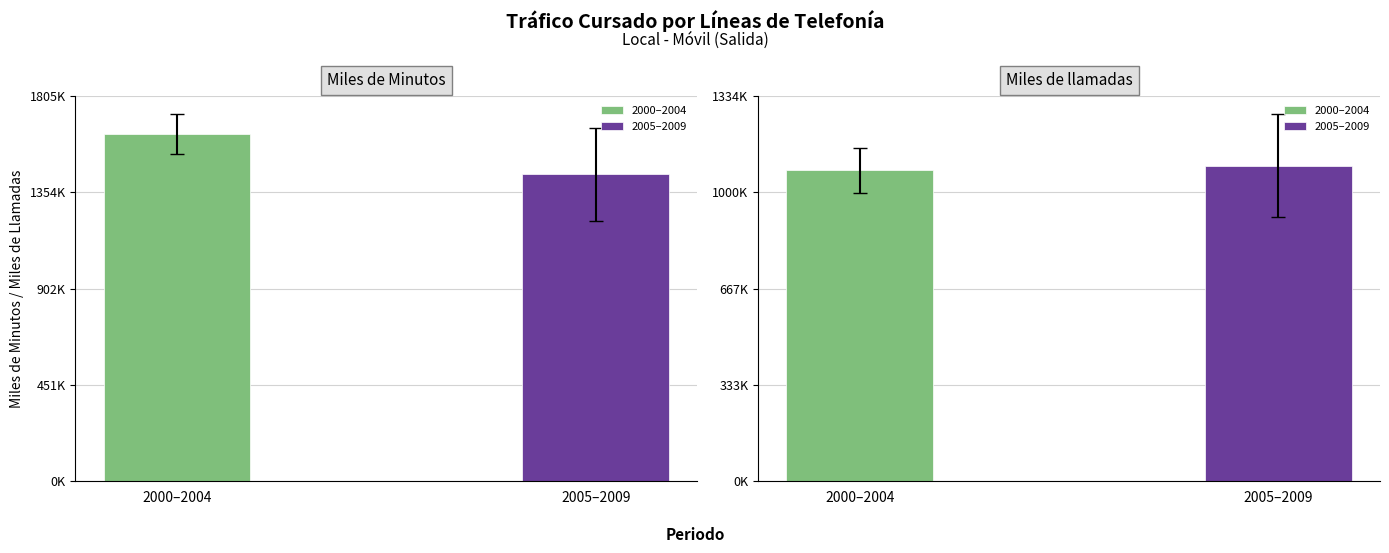

At 2007, list the series in order from smallest to largest.

Miles de llamadas, Miles de Minutos